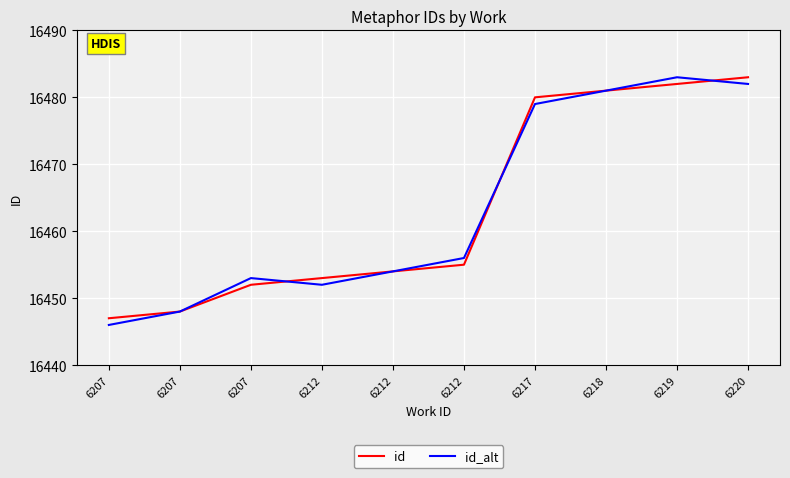

Reading right to left, extract all data points from this chart.

id: 6220=16483	6219=16482	6218=16481	6217=16480	6212=16455	6212=16454	6212=16453	6207=16452	6207=16448	6207=16447
id_alt: 6220=16482	6219=16483	6218=16481	6217=16479	6212=16456	6212=16454	6212=16452	6207=16453	6207=16448	6207=16446